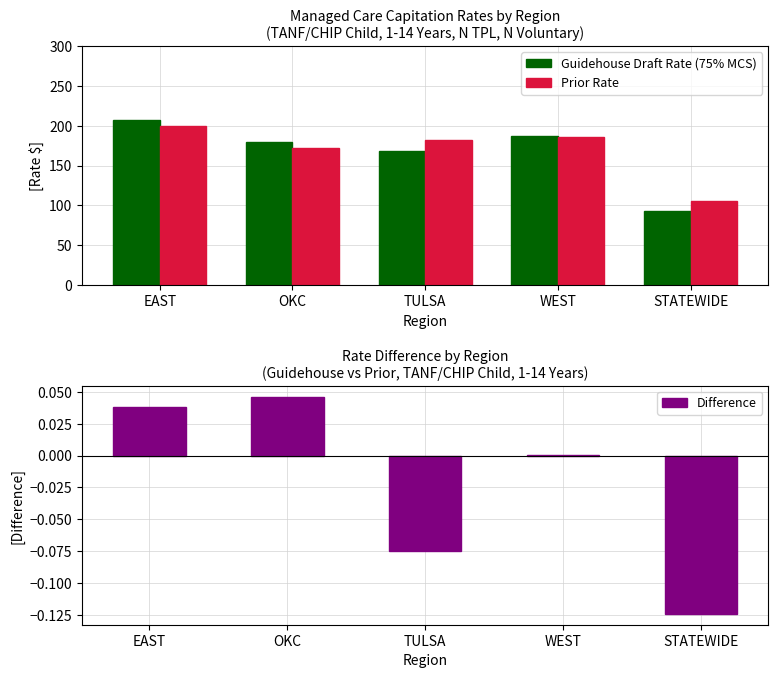

What are all the series names shown in the legend?

Guidehouse Draft Rate (75% MCS), Prior Rate, Difference